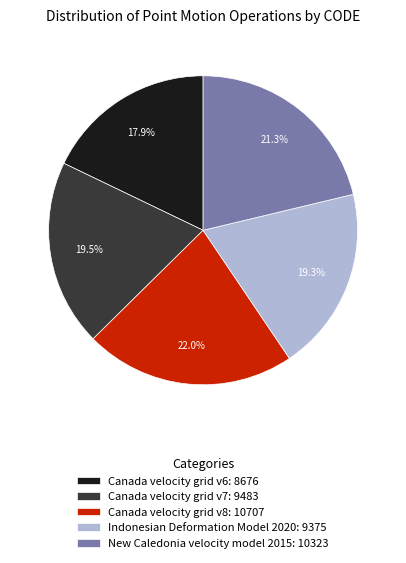

Approximately how many times larger is the value at Canada velocity grid v8: 10707 compared to Indonesian Deformation Model 2020: 9375?

1.1